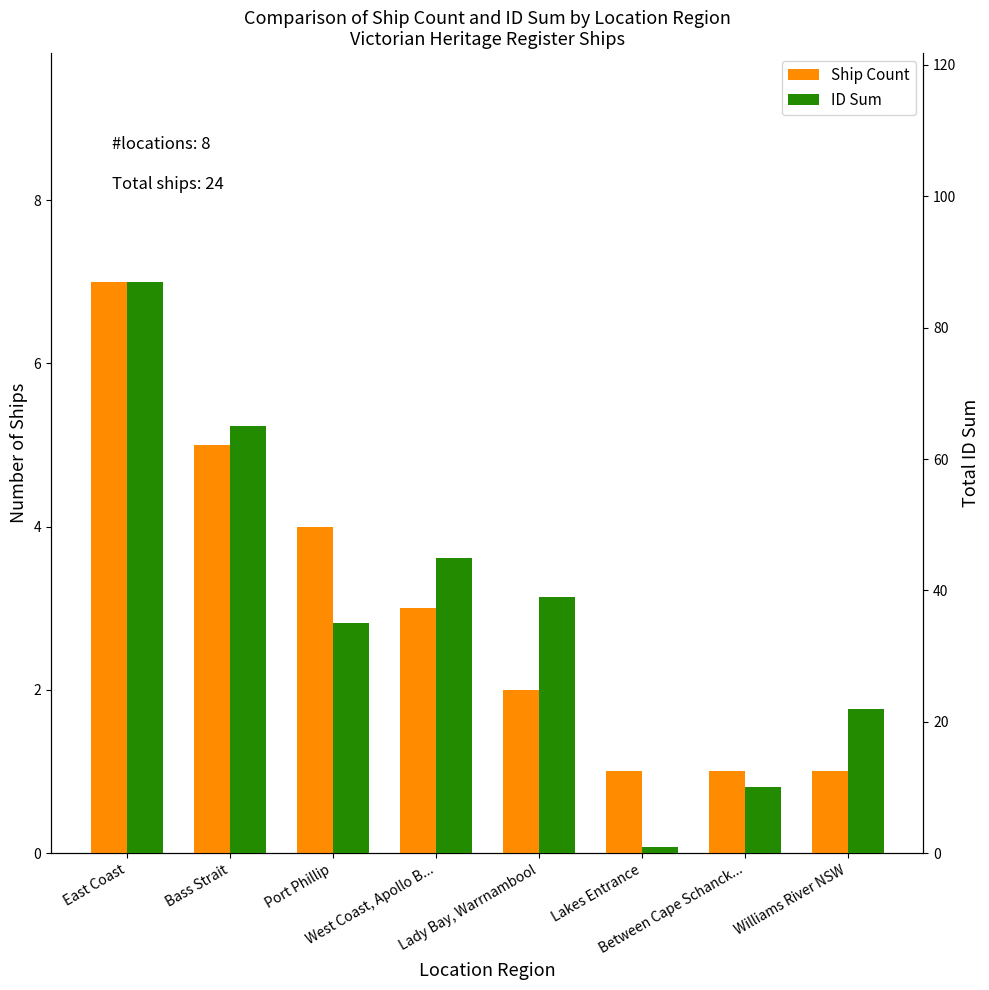

The Ship Count series shows 1 at Lakes Entrance. True or false?

True